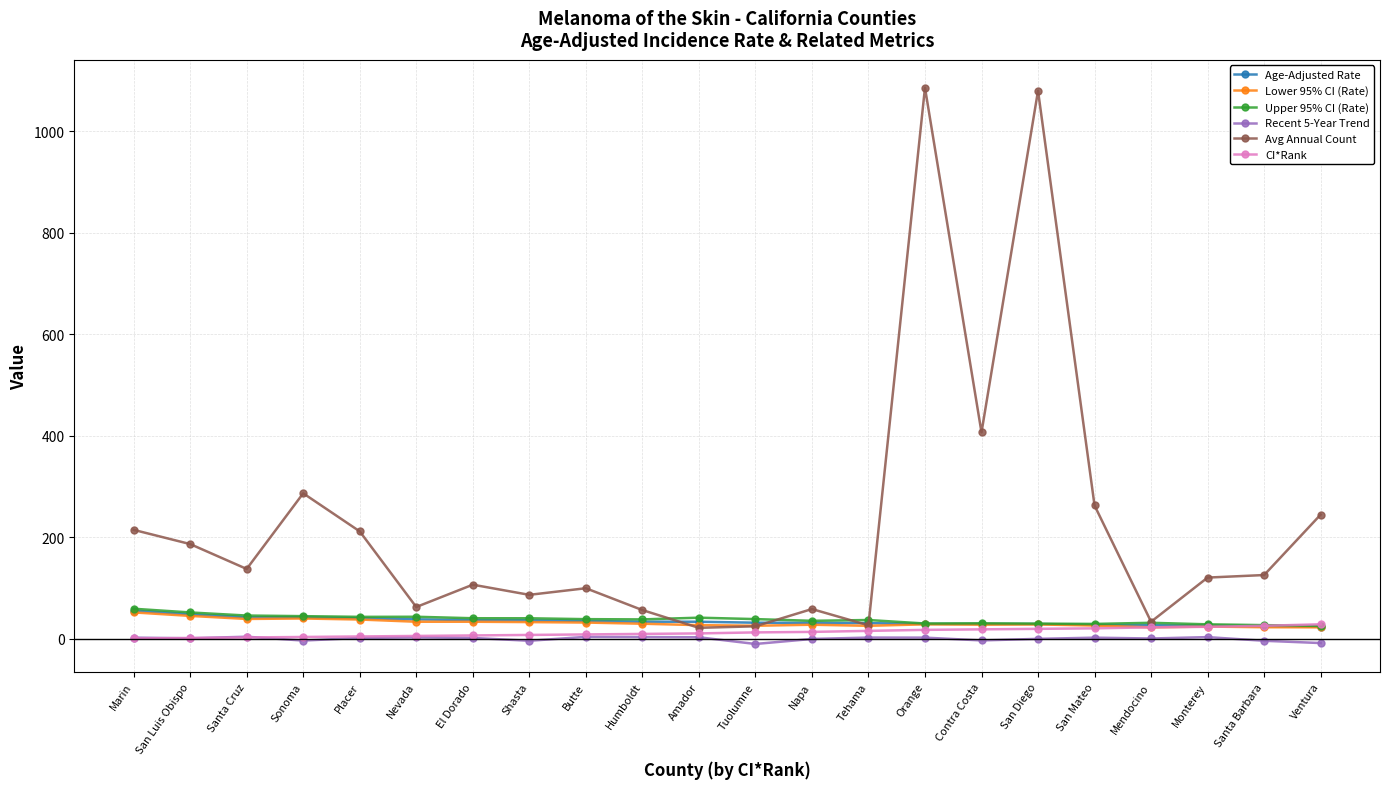

Which series has the largest total across all categories?

Avg Annual Count